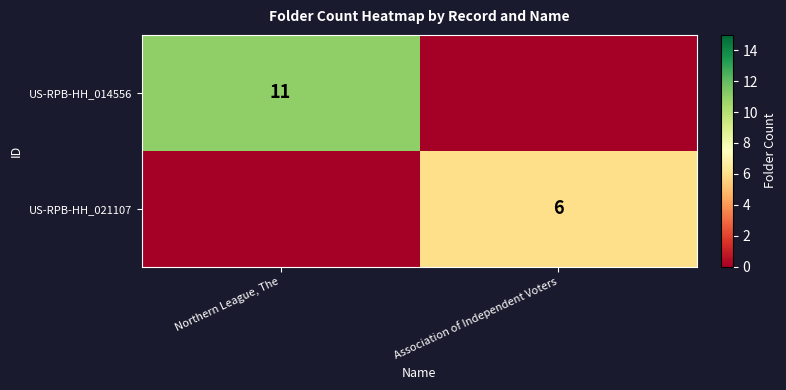

What is the greatest value displayed?

11